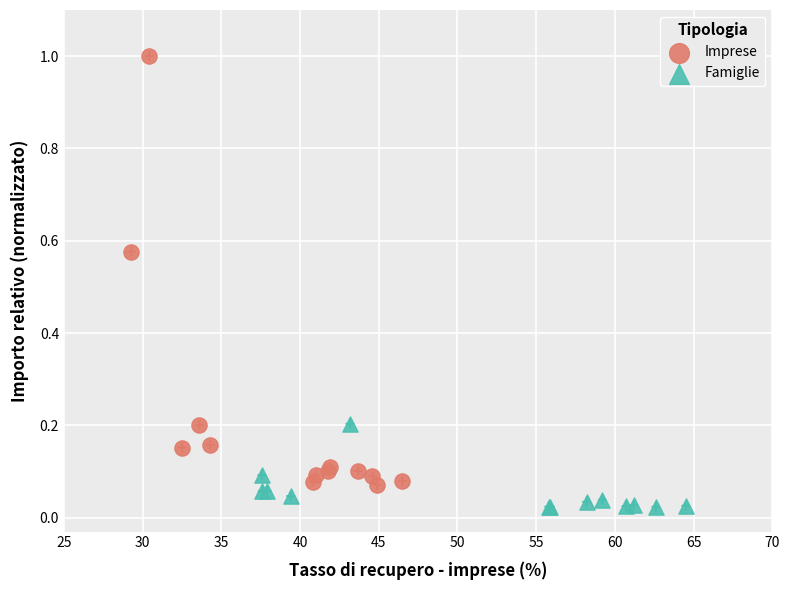

Which series reaches the minimum Y coordinate?

Famiglie